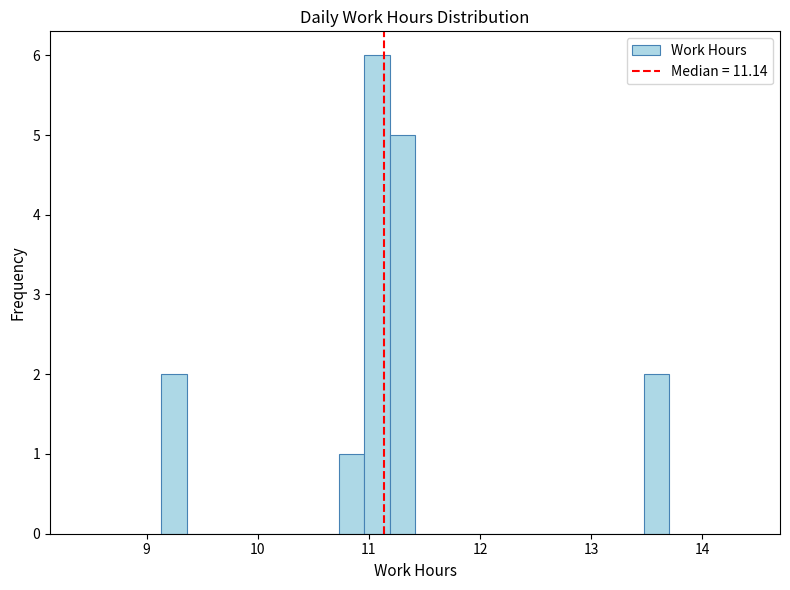

Around what value on the x-axis is the tallest bar? Give the approximate position of its centre, as read against the axis.

11.1